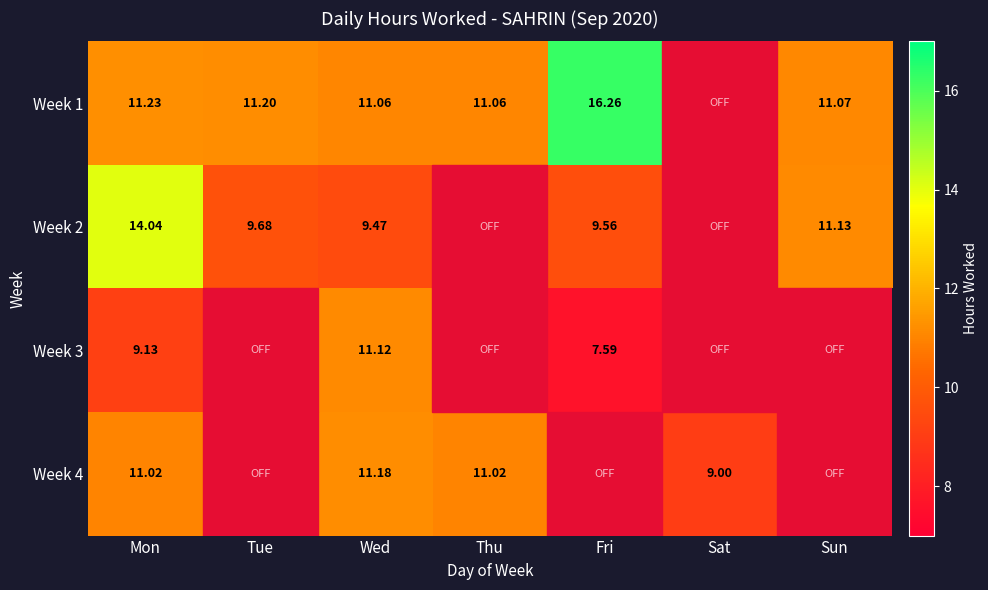

Is the value of Week 3 at Fri greater than the value of Week 1 at Thu?

No